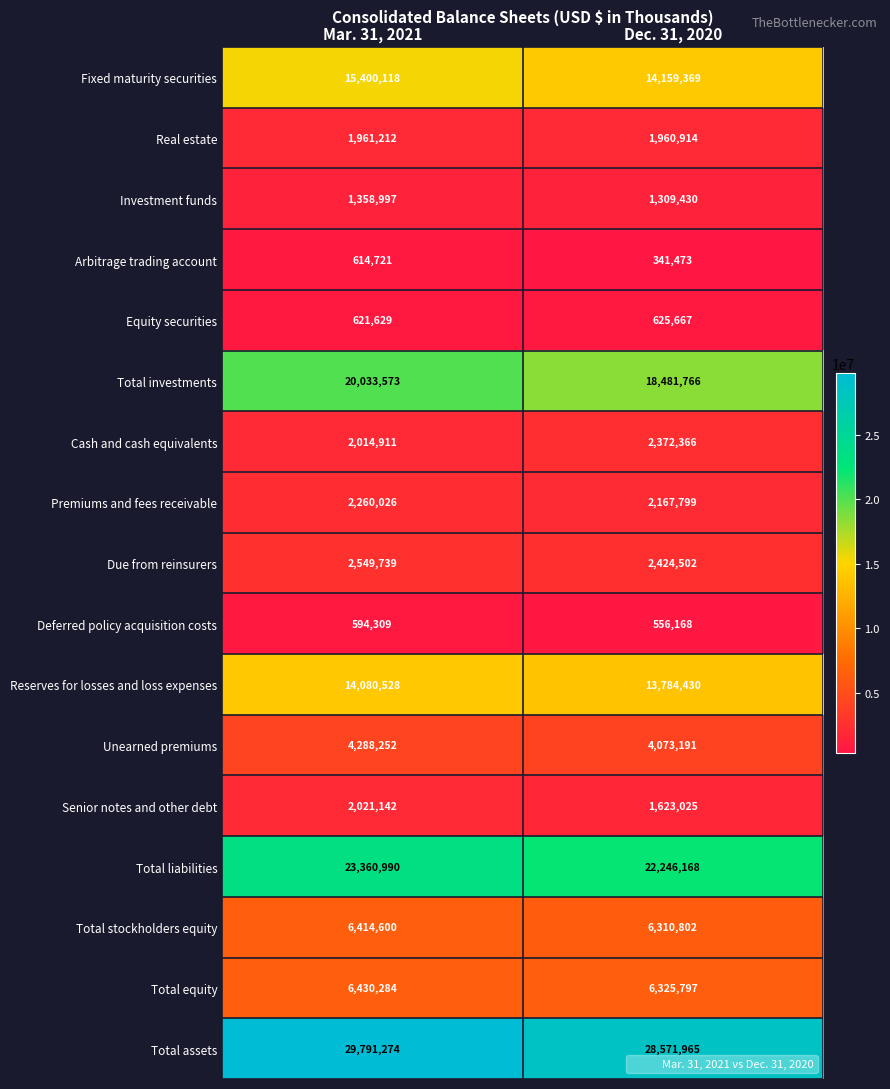

How many categories are shown in the chart?

2